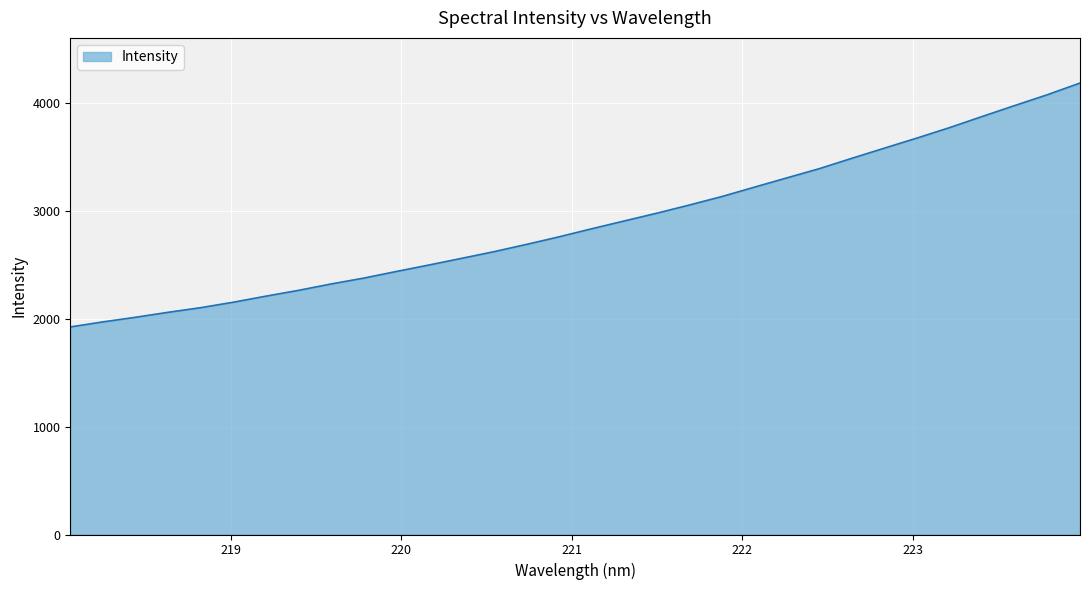

What is the difference between the second highest and second lowest values?

2108.1